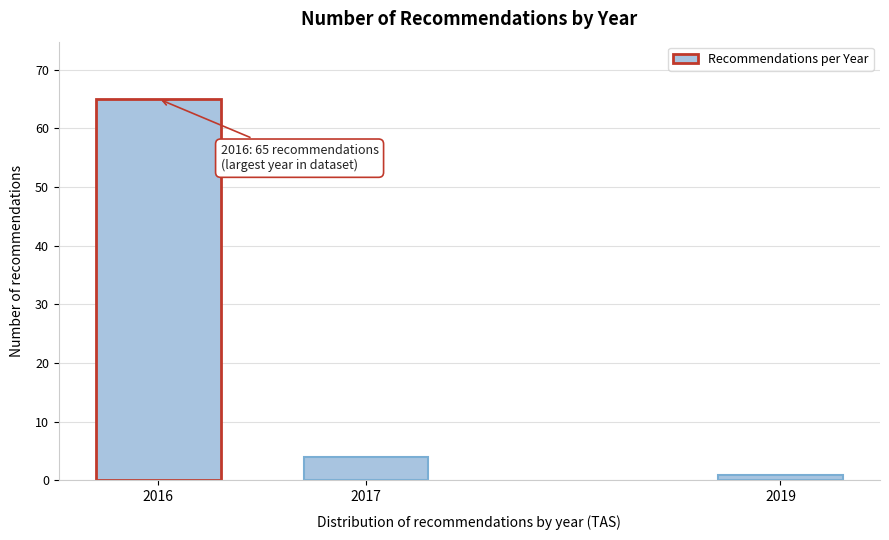

Reading left to right, transcribe all the data shown in this chart.

65	4	1